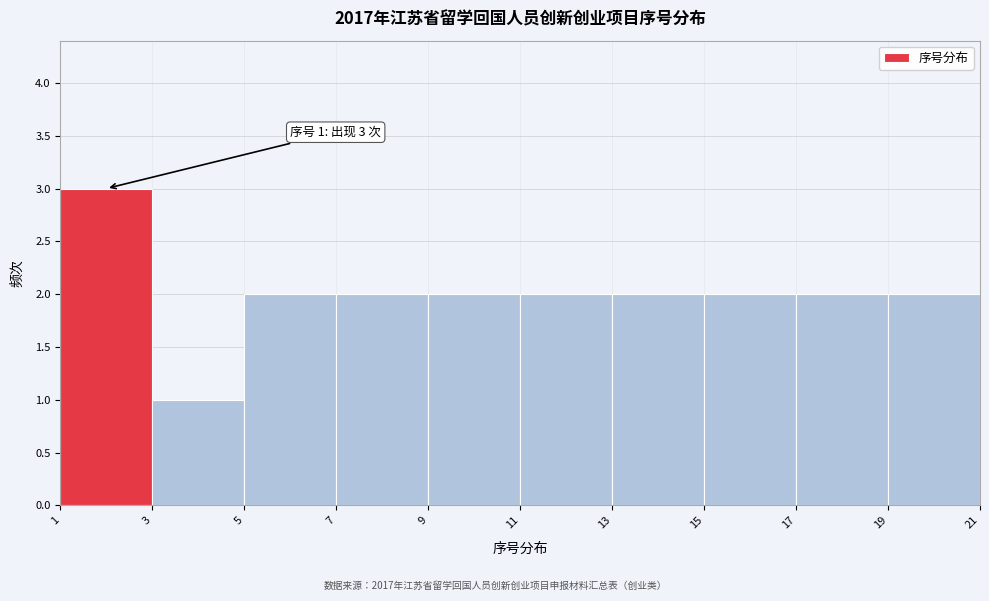

Which range on the x-axis has the tallest bar?

1 to 3